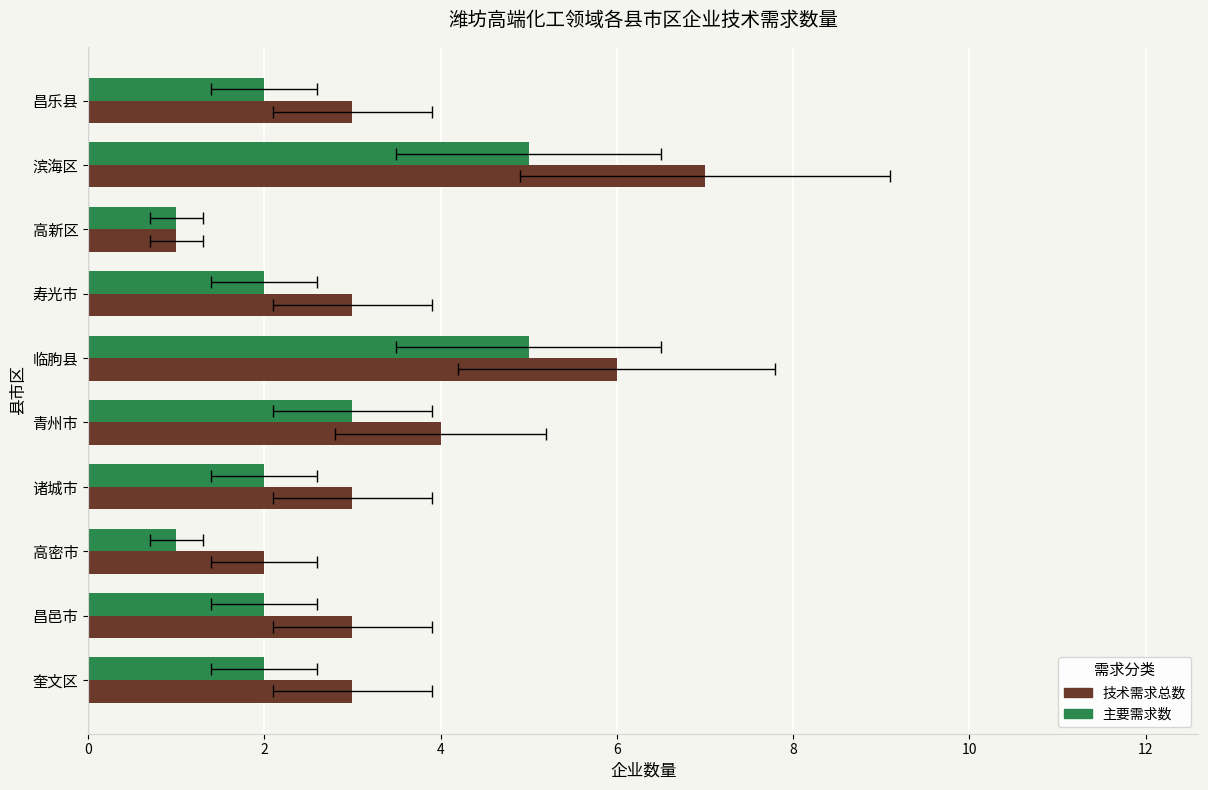

Rank the series by their average value, from highest to lowest.

技术需求总数, 主要需求数